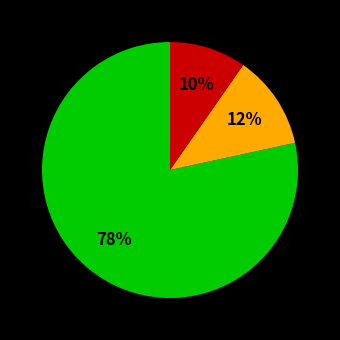

How many slices are in this pie chart?

3